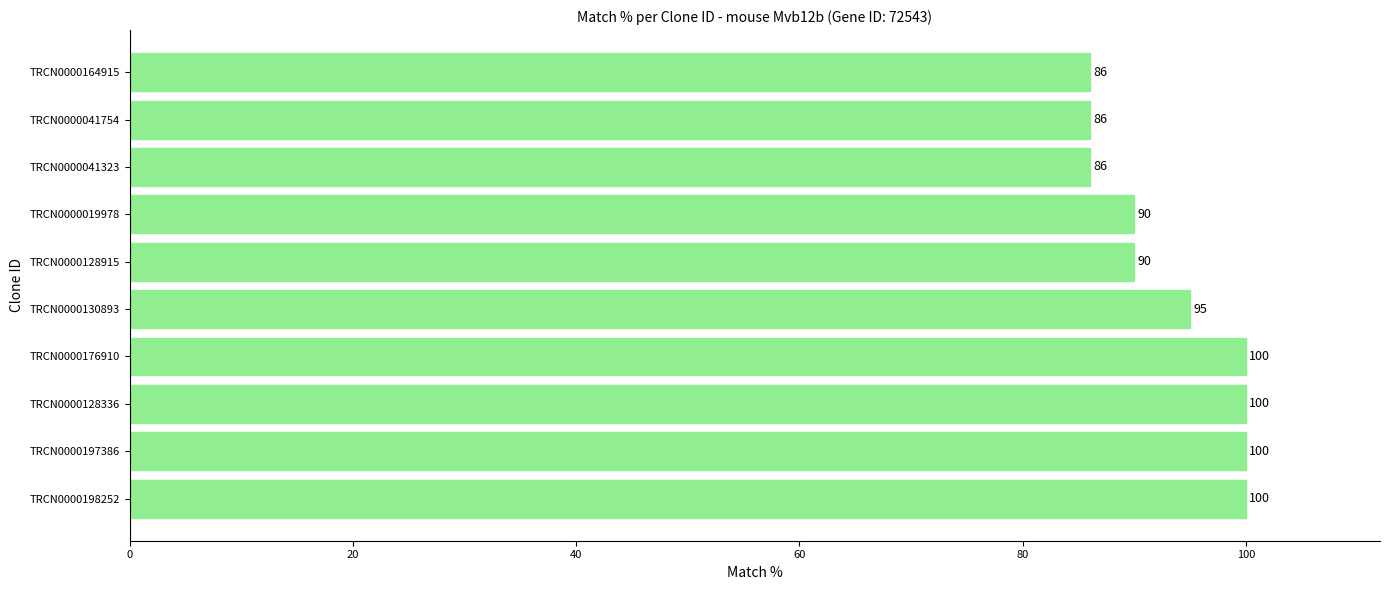

What is the smallest value displayed?

86